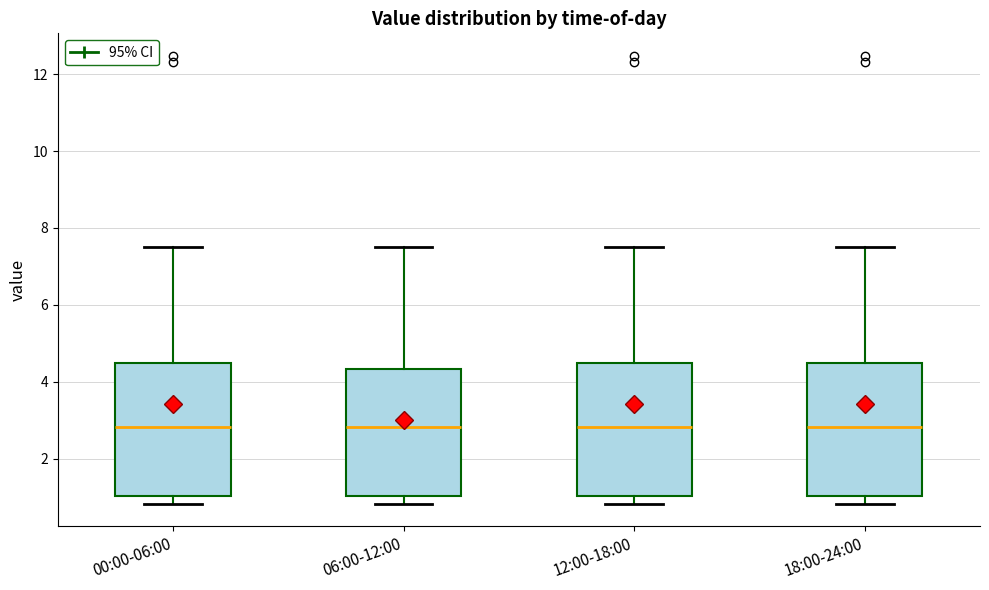

Reading left to right, read every box against the y-axis: the position of its median line, the range the box covers, and the ends of its whiskers. The values are not printed on the chart, so give them approximately, as read against the axis.

00:00-06:00: median 2.8, box 1.0 to 4.4, whiskers 0.8 to 7.6
06:00-12:00: median 2.8, box 1.0 to 4.4, whiskers 0.8 to 7.6
12:00-18:00: median 2.8, box 1.0 to 4.4, whiskers 0.8 to 7.6
18:00-24:00: median 2.8, box 1.0 to 4.4, whiskers 0.8 to 7.6